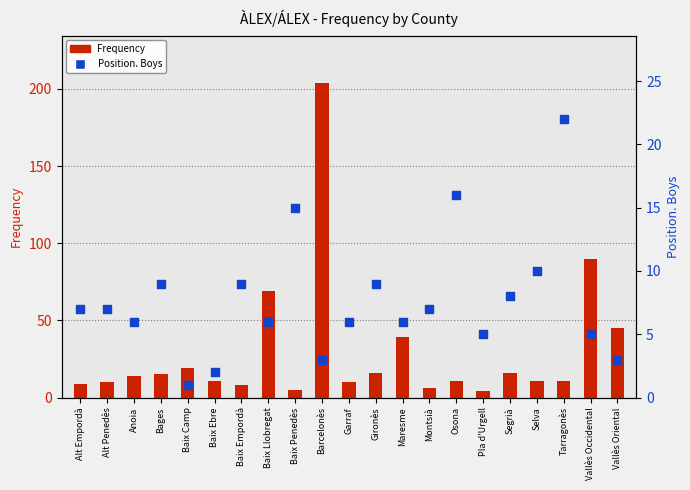

Is the value of Position. Boys at Maresme greater than the value of Frequency at Baix Penedès?

Yes